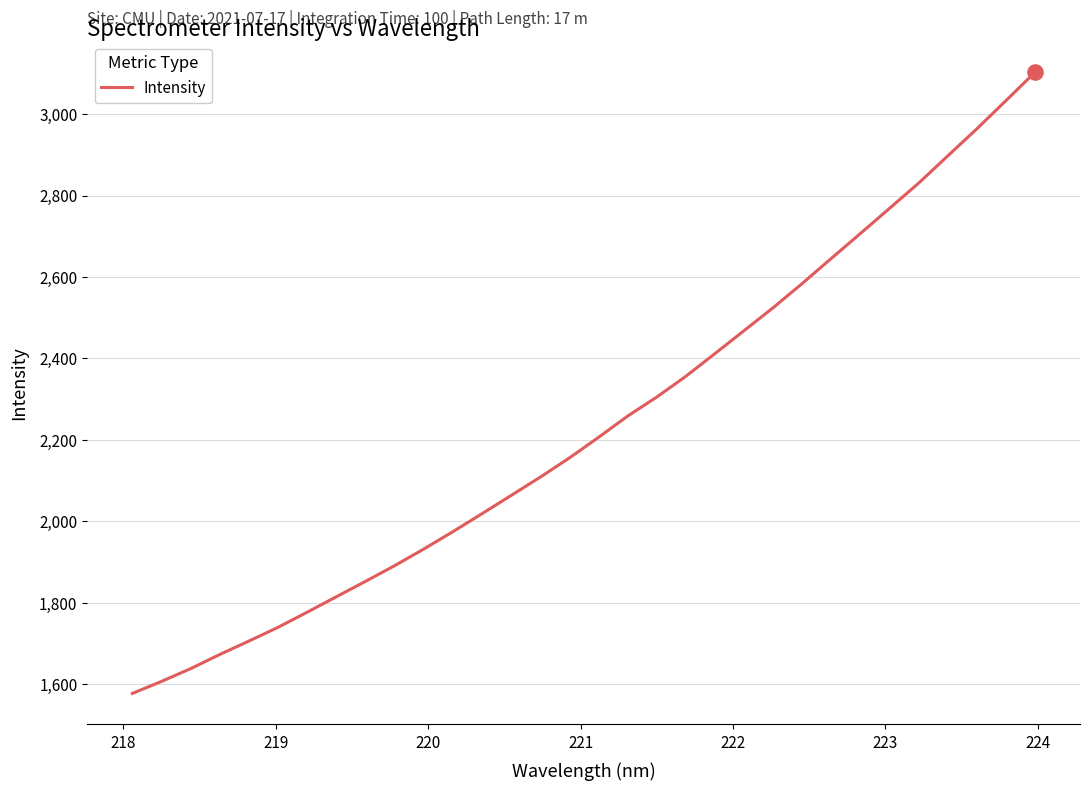

What is the smallest value displayed?

1577.6